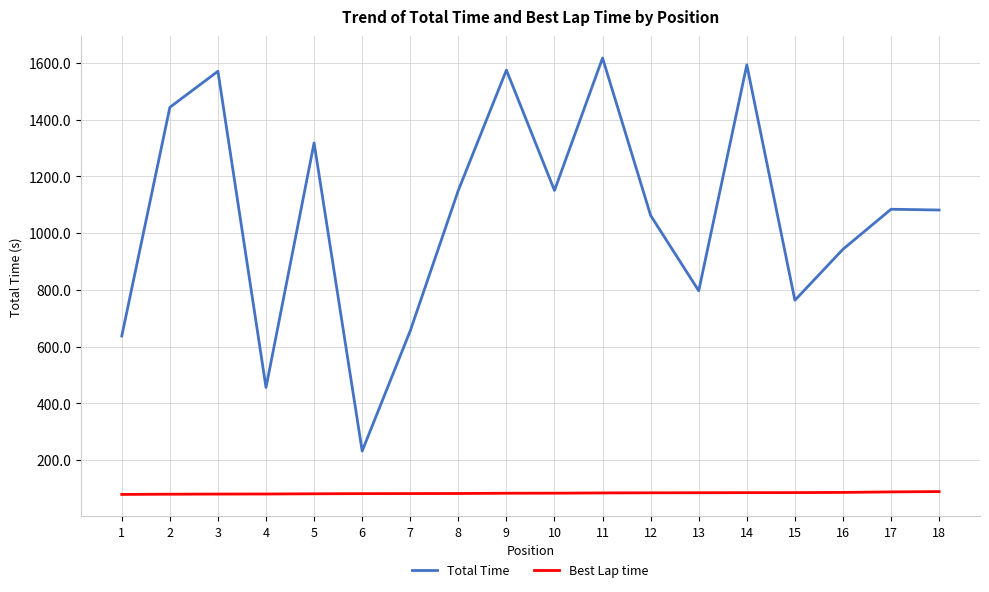

What is the highest value of the Total Time series?

1616.8